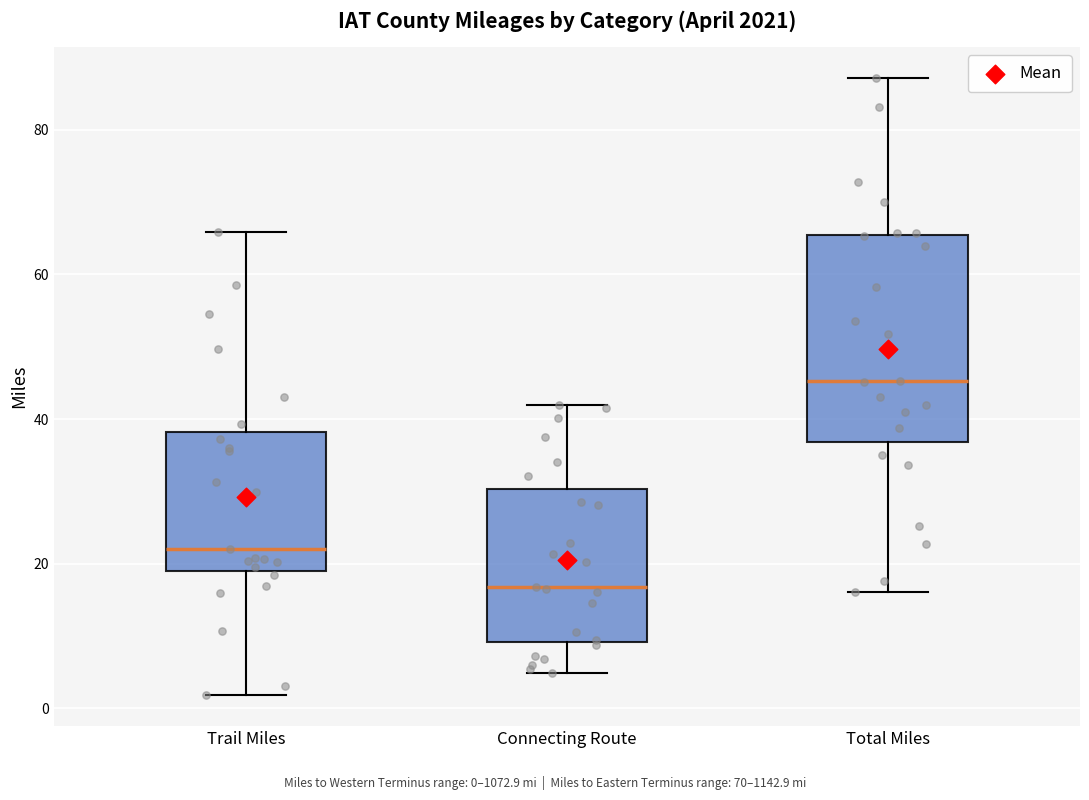

Reading left to right, transcribe this box plot: for each box, give where its median line is, the range the box spans, and where its two whiskers end, as read against the y-axis. The values are not printed on the chart, so give them approximately, as read against the axis.

Trail Miles: median 22, box 20 to 38, whiskers 2 to 66
Connecting Route: median 16, box 10 to 30, whiskers 4 to 42
Total Miles: median 46, box 36 to 66, whiskers 16 to 88